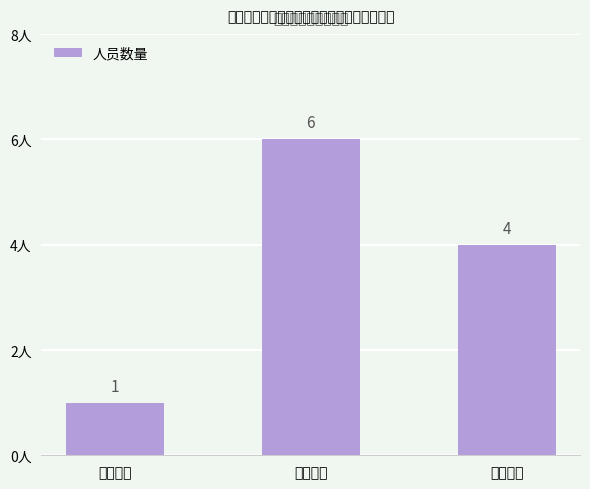

At which category does the chart reach its peak across all series?

田墘街道